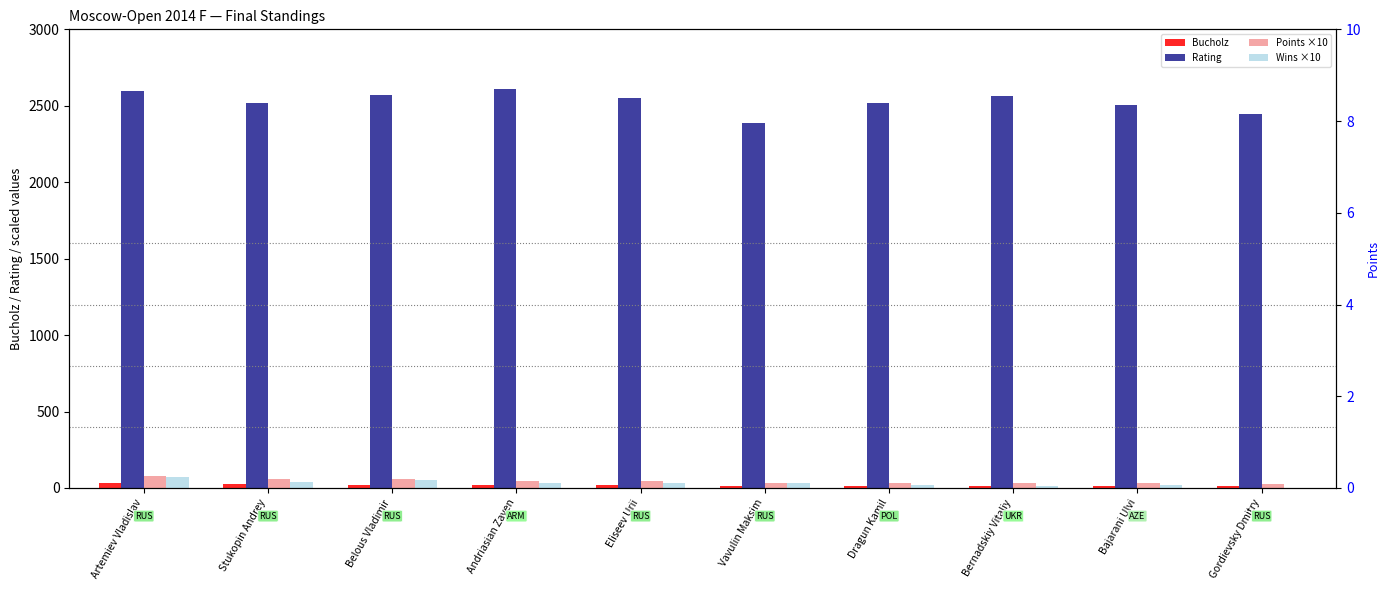

What is the difference between the Bucholz values at Gordievsky Dmitry and Artemiev Vladislav?

22.0